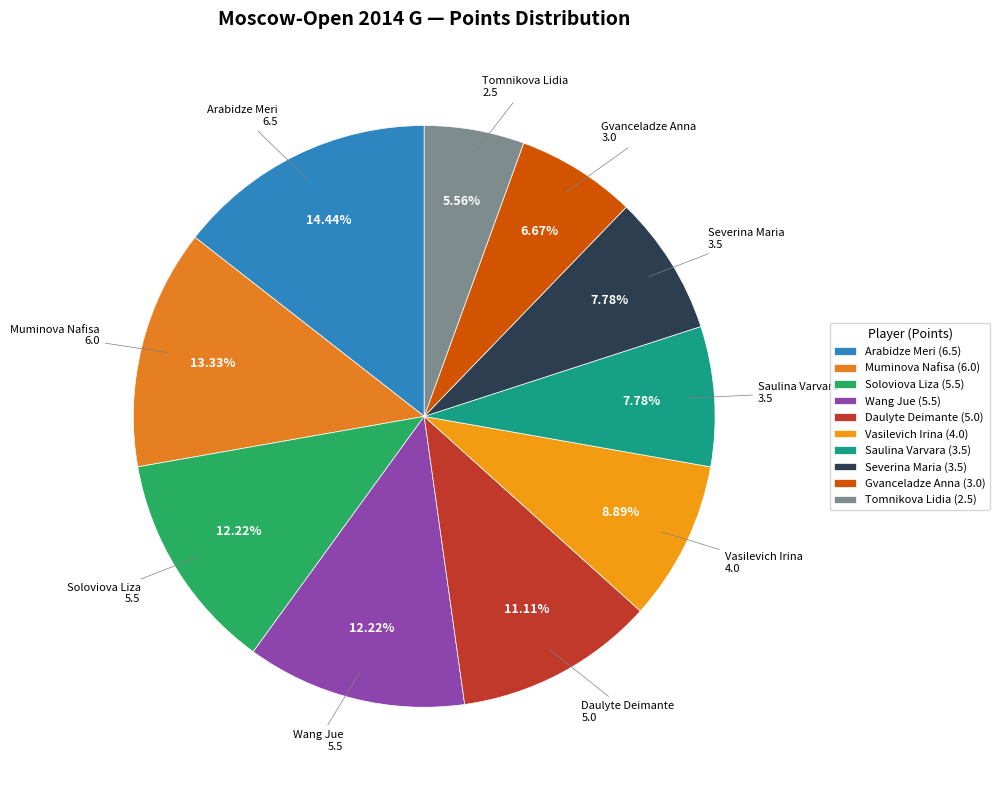

Is it true that Severina Maria is 8% of the pie?

True